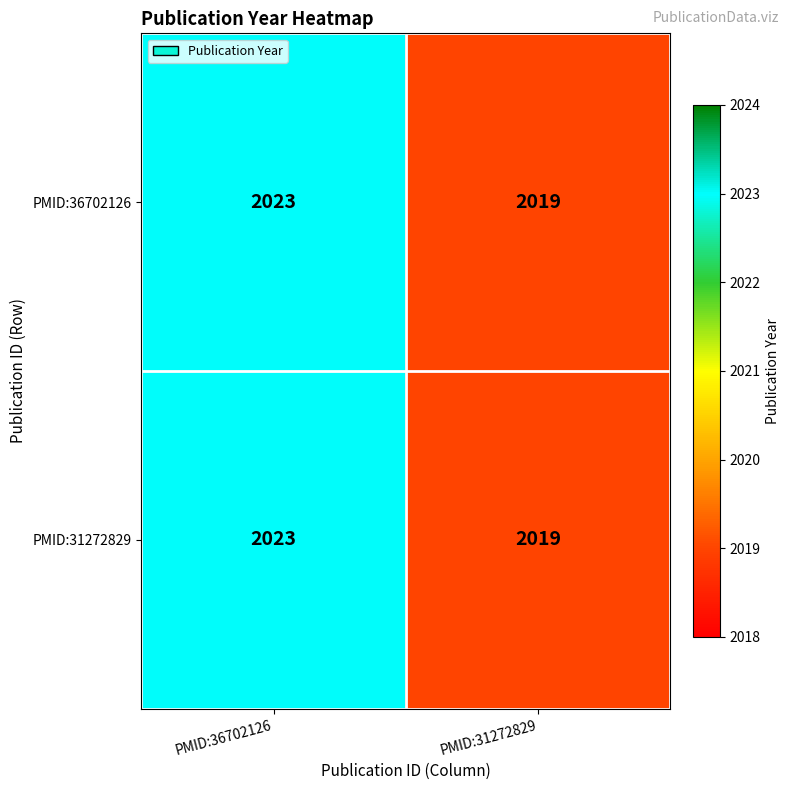

True or false: PMID:36702126 has a value of 3009 at PMID:31272829.

False